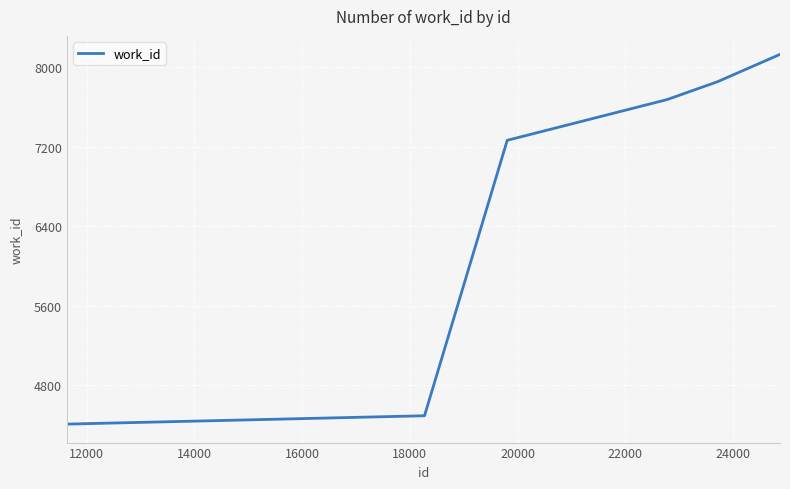

What is the difference between the maximum and minimum values?

3721